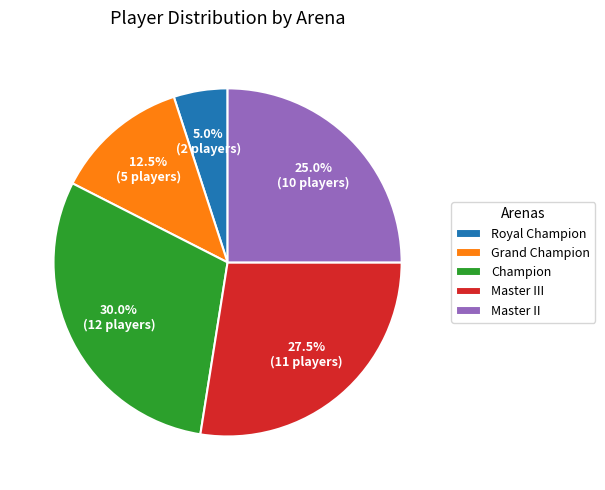

To the nearest percent, what percentage of the pie is Master II?

25%